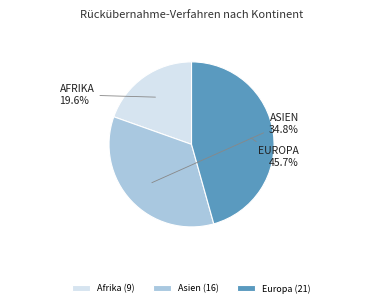

Count the number of slices in the pie.

3